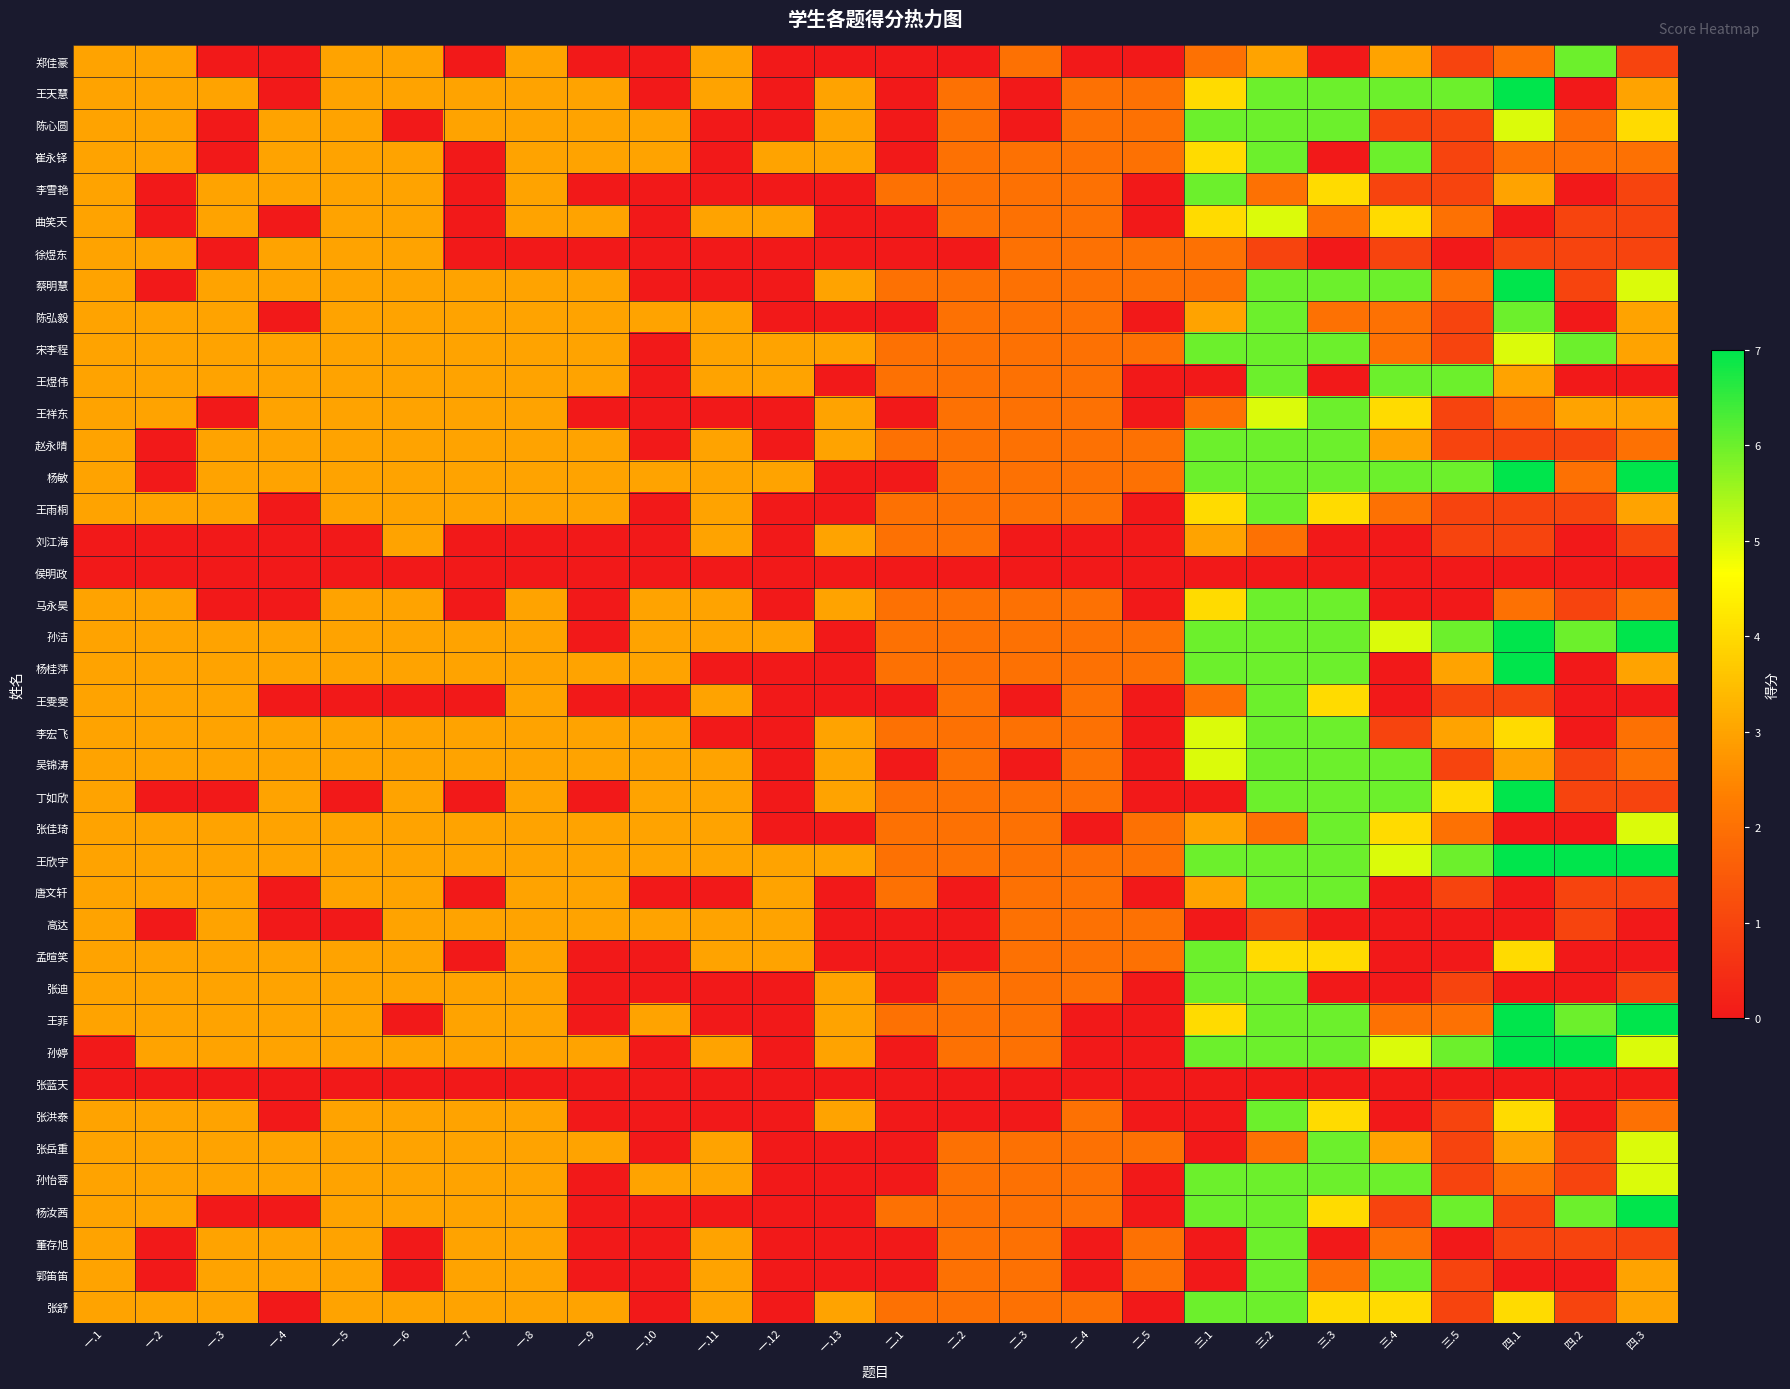

Between 二.1 and 四.2, which series saw the biggest shift?

孙婷